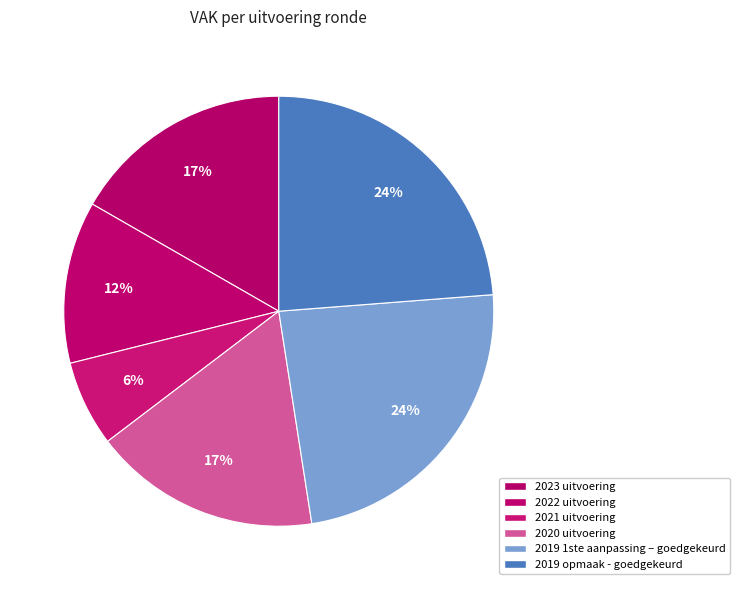

How many segments does this pie chart have?

6